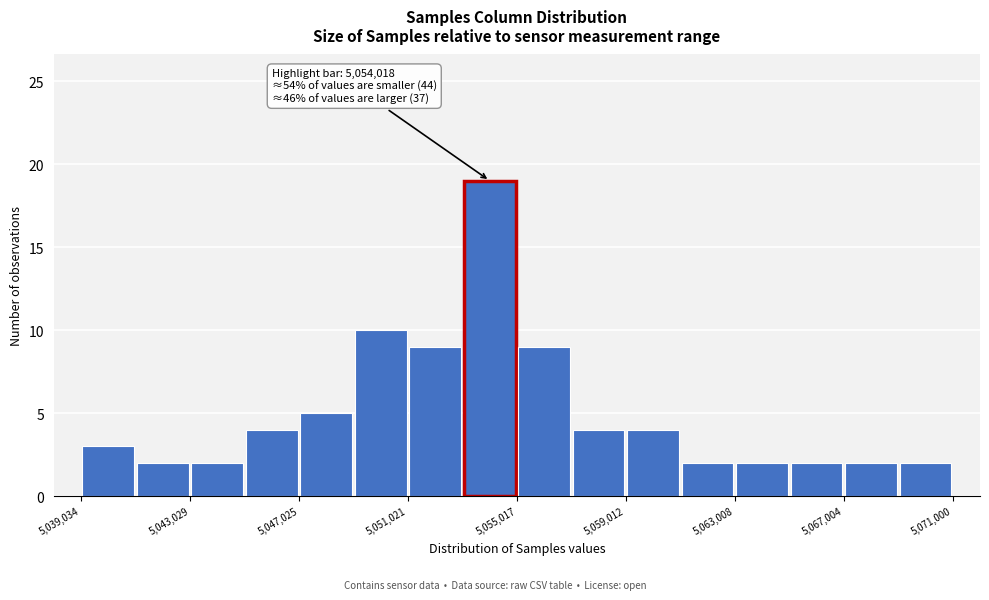

Around what value on the x-axis is the tallest bar? Give the approximate position of its centre, as read against the axis.

5054000